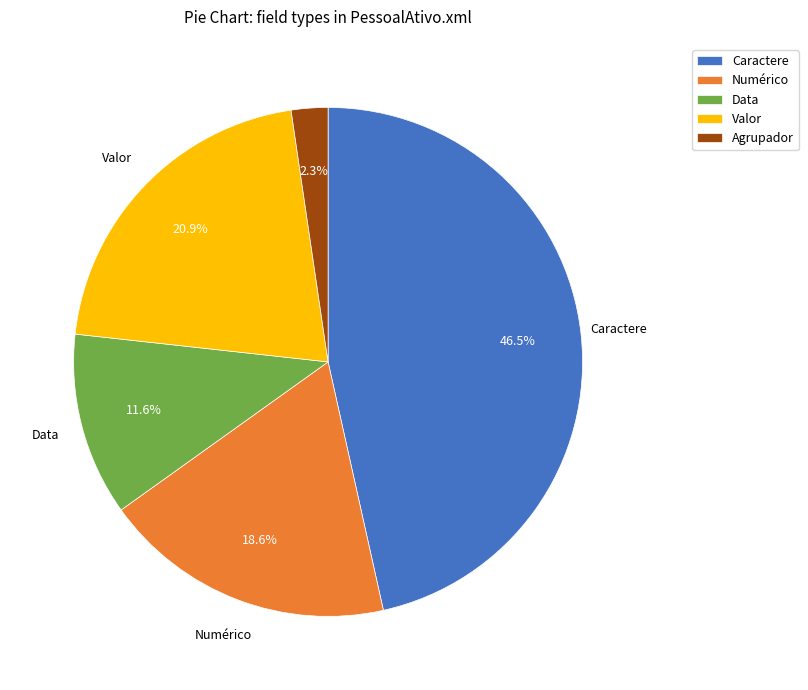

What is the ratio of the value at Caractere to the value at Data?

4.0